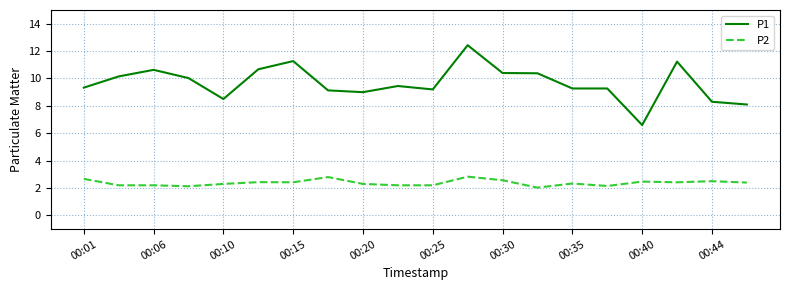

True or false: P2 and P1 intersect in this chart.

False